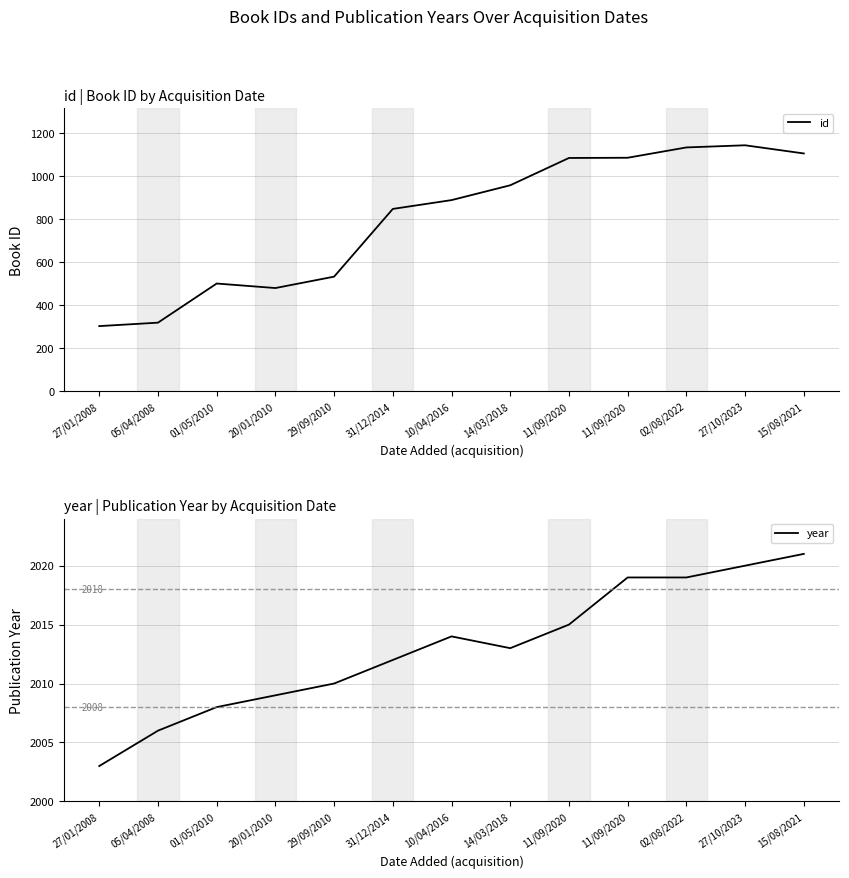

How many interior local peaks does the year series have?

1